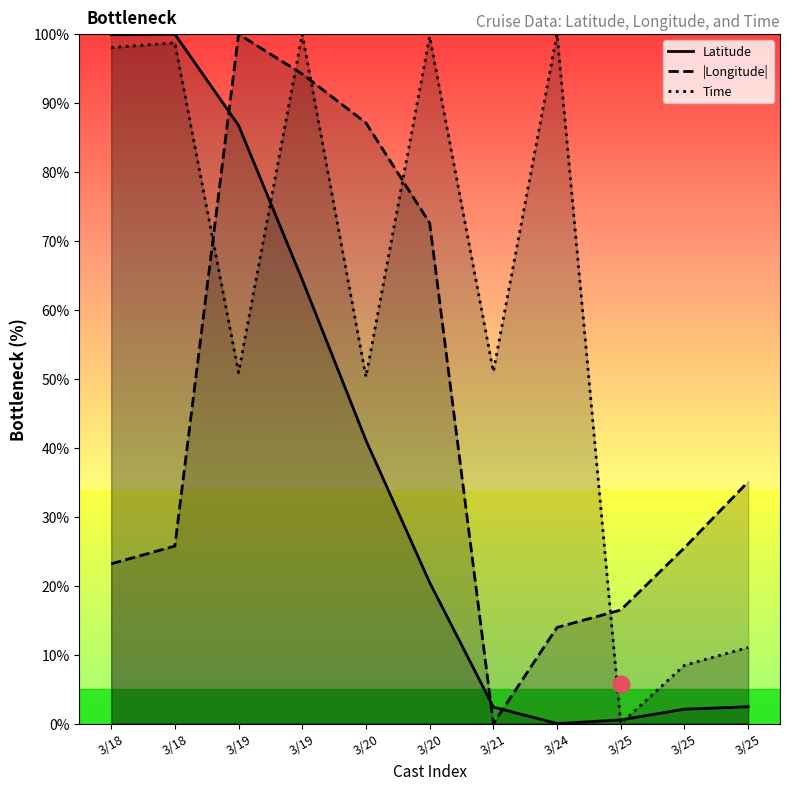

How many data points in Latitude are less than 20?

5